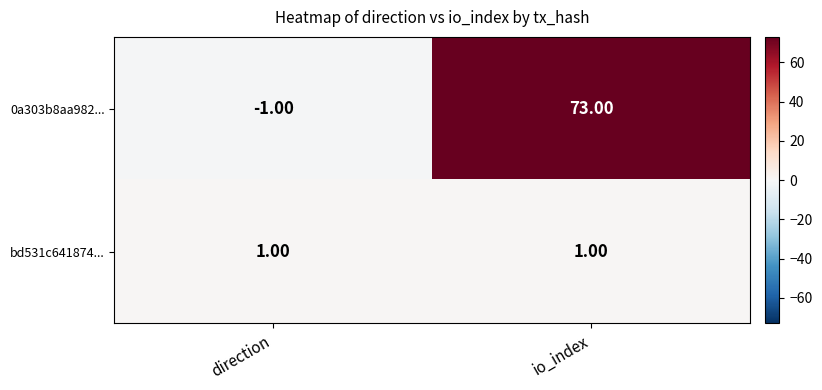

At which label is 0a303b8aa982... closest to 36?

direction